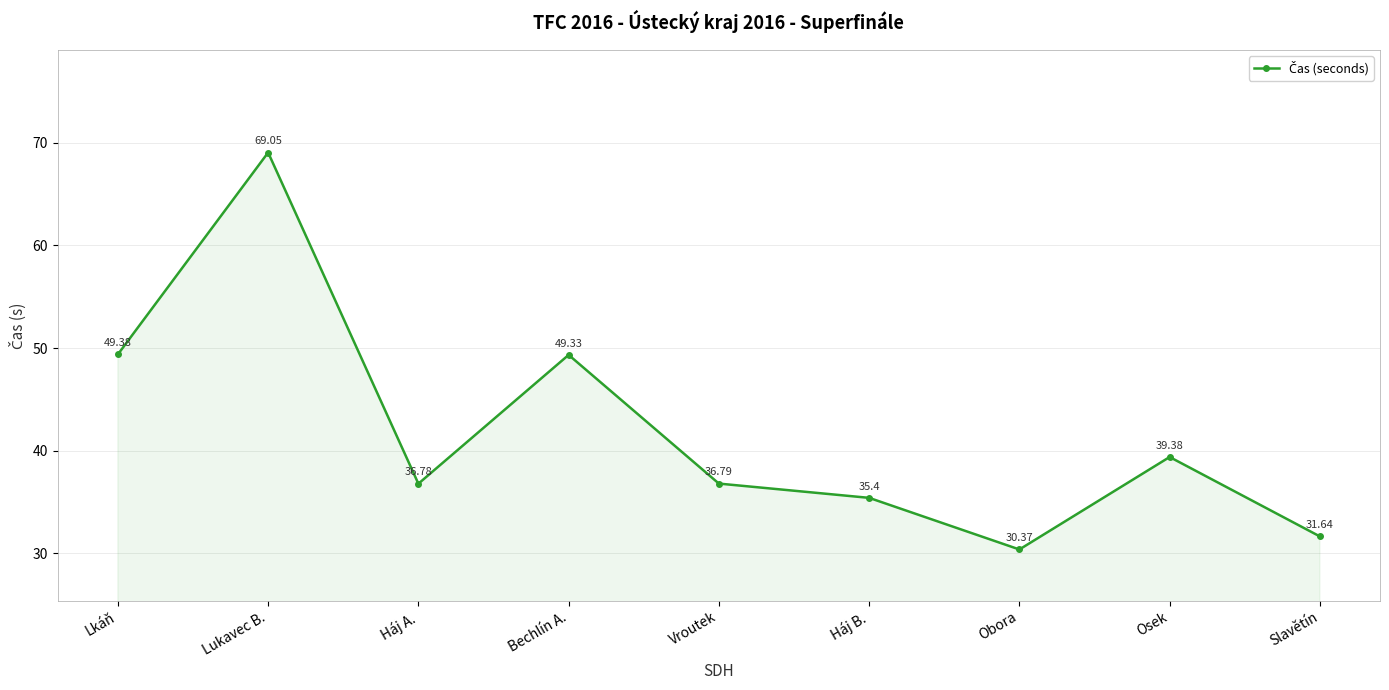

Rank the categories by value from highest to lowest.

Lukavec B., Lkáň, Bechlín A., Osek, Vroutek, Háj A., Háj B., Slavětín, Obora